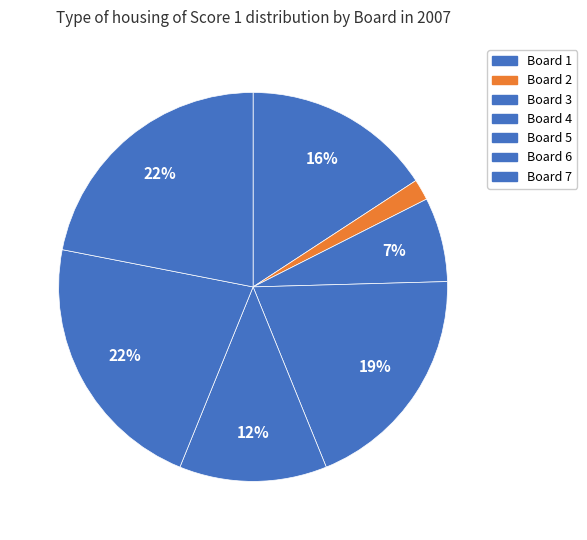

Rank the categories by value from highest to lowest.

Board 6, Board 7, Board 4, Board 1, Board 5, Board 3, Board 2